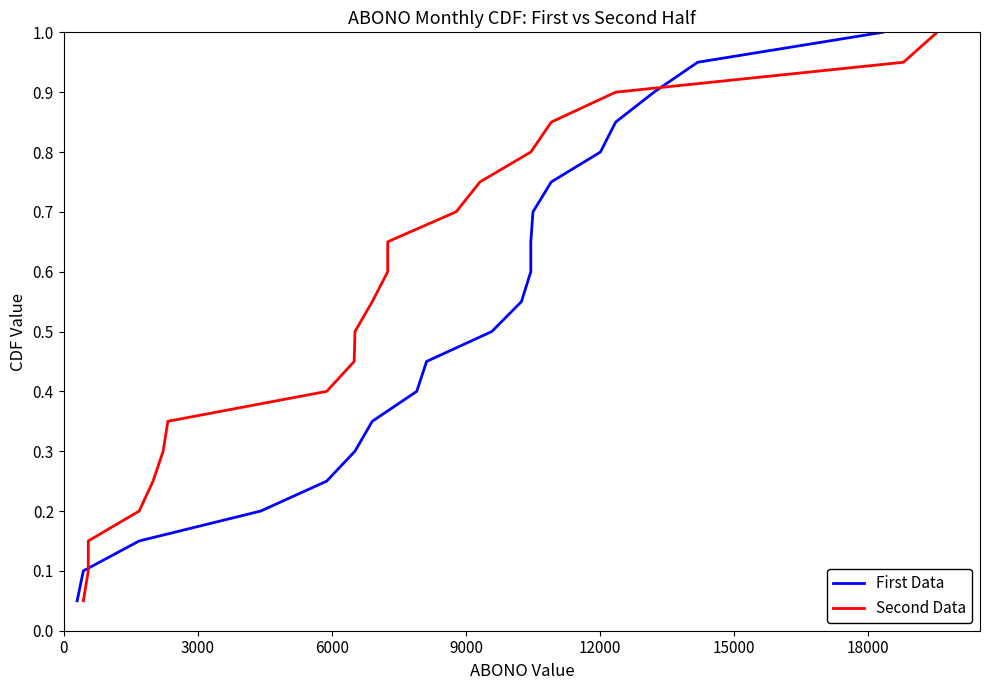

What is the label of the 14th point from the right?

18000